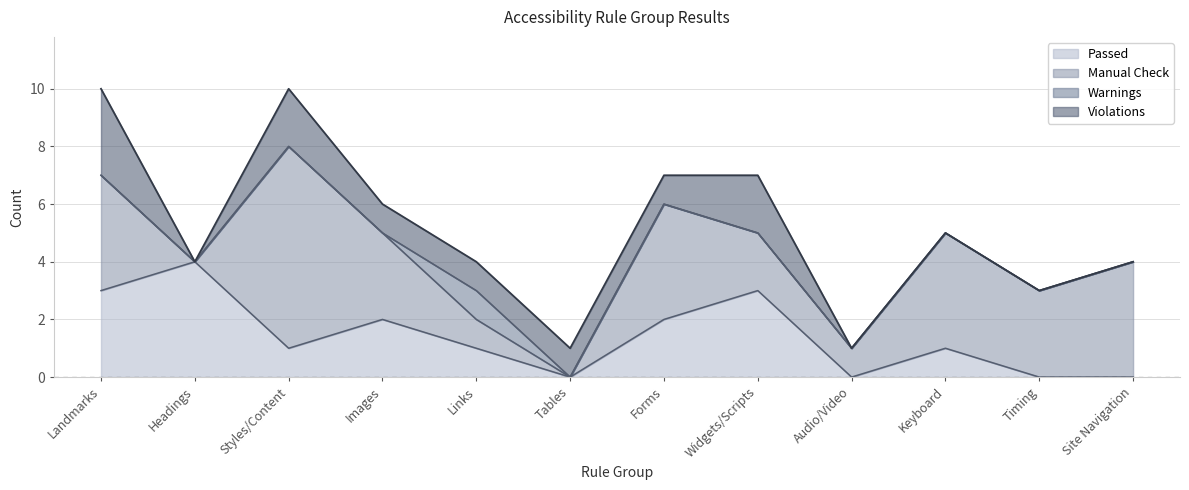

Count the number of categories in the chart.

12